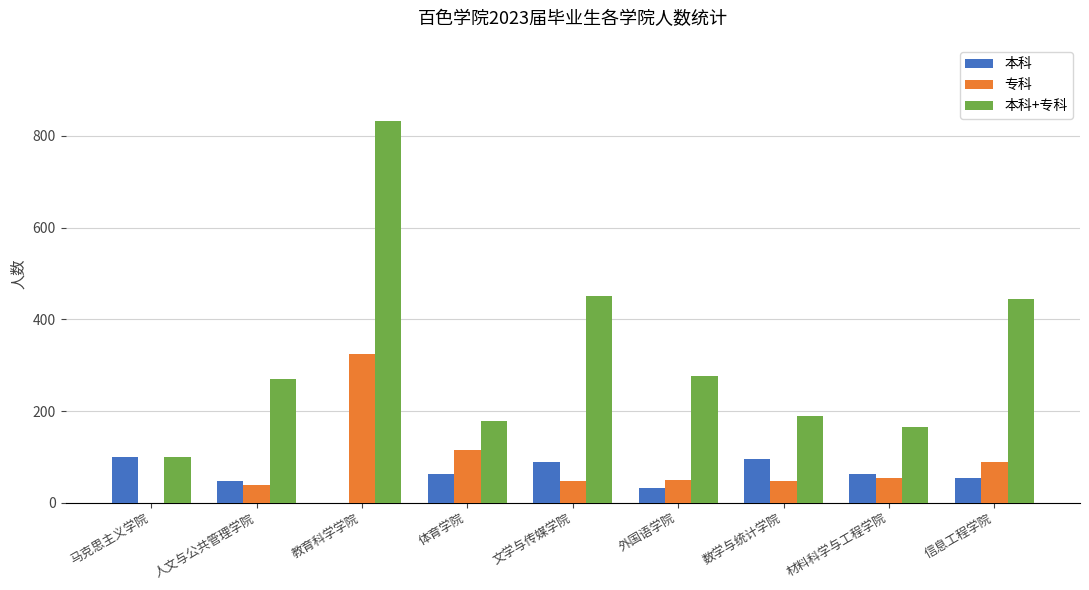

Which series has the largest total across all categories?

本科+专科